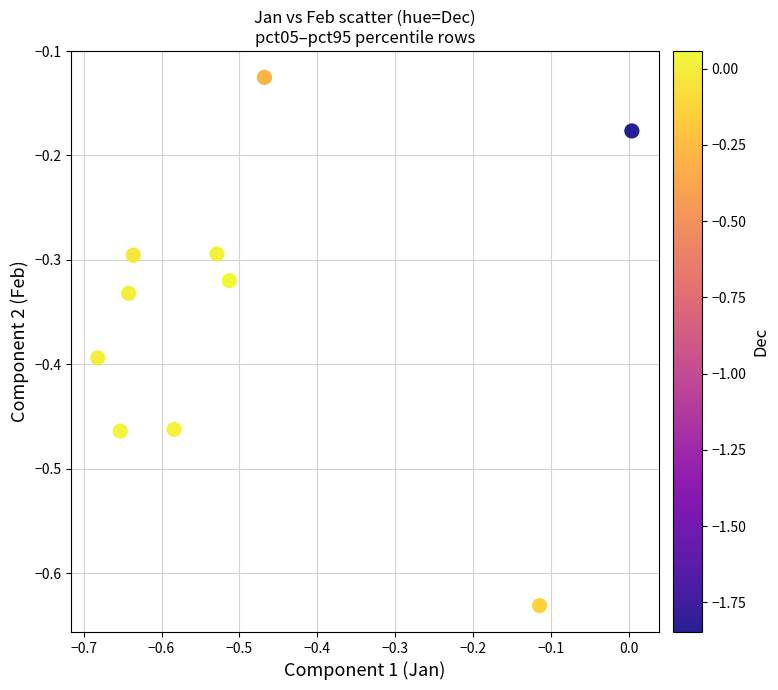

What is the range of X values (max minus min)?

0.7